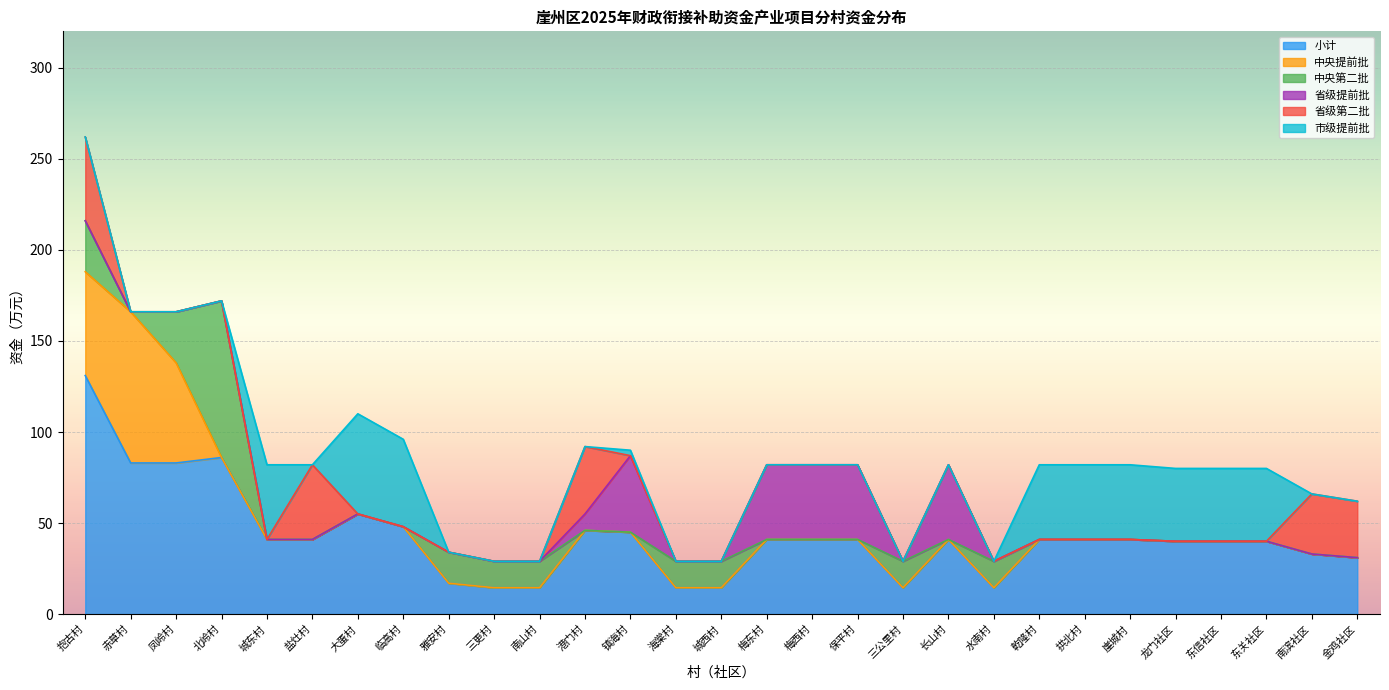

Which series has the largest total across all categories?

小计